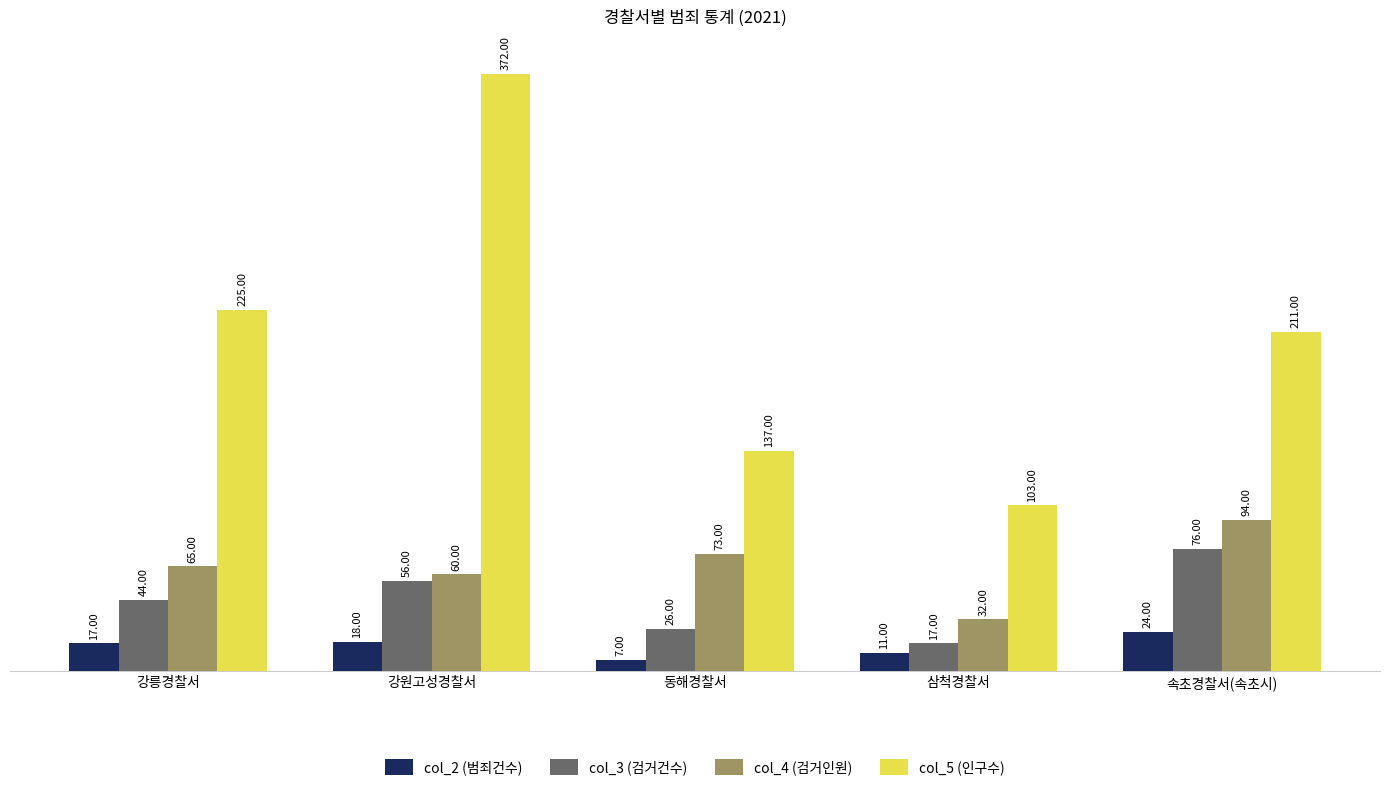

The col_2 (범죄건수) series shows 24 at 속초경찰서(속초시). True or false?

True